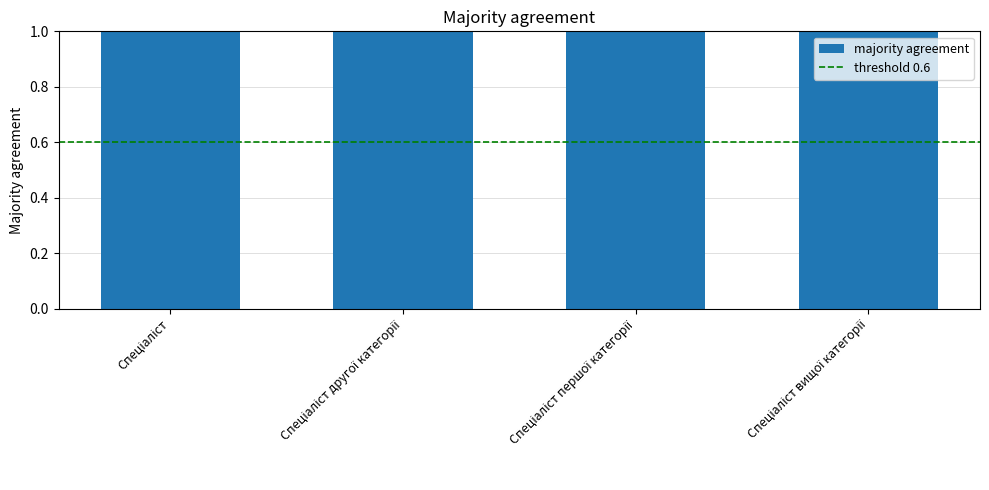

True or false: the data shows 1 at Спеціаліст вищої категорії.

False